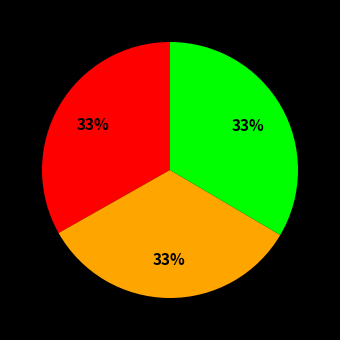

Does any single category account for the majority?

No